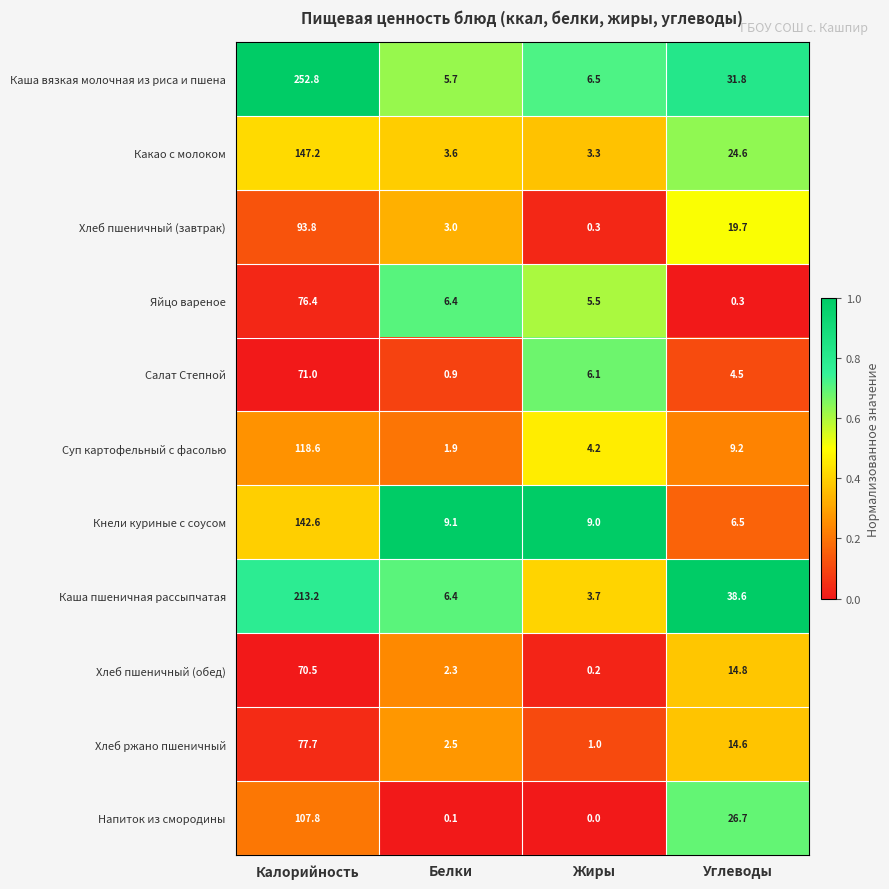

What is the spread (max minus min) of values at Углеводы?

38.3